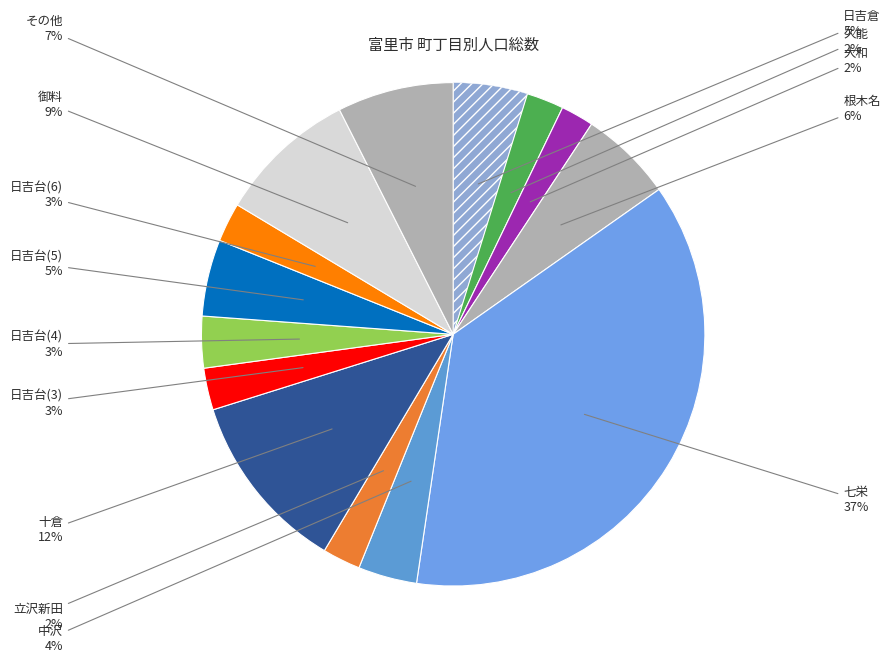

How many segments does this pie chart have?

14